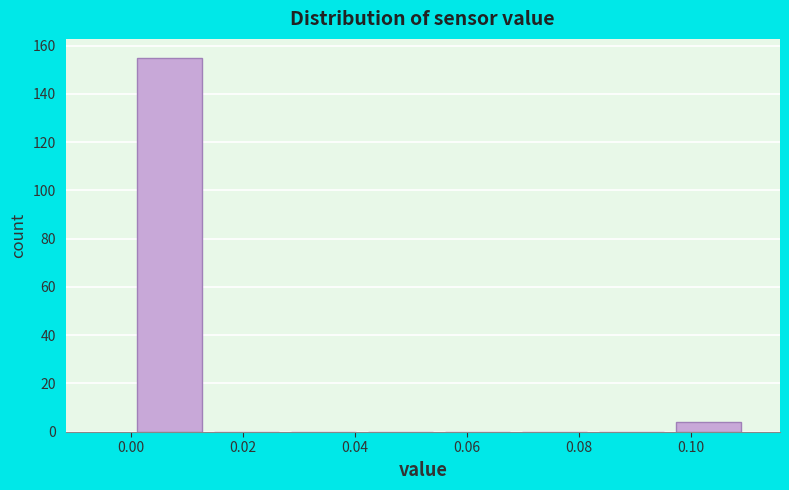

What is the height of the bar covering 0.096 to 0.110 on the x-axis? Neither the bar edges nor the heights are printed on the chart, so give them approximately, as read against the axes.

4